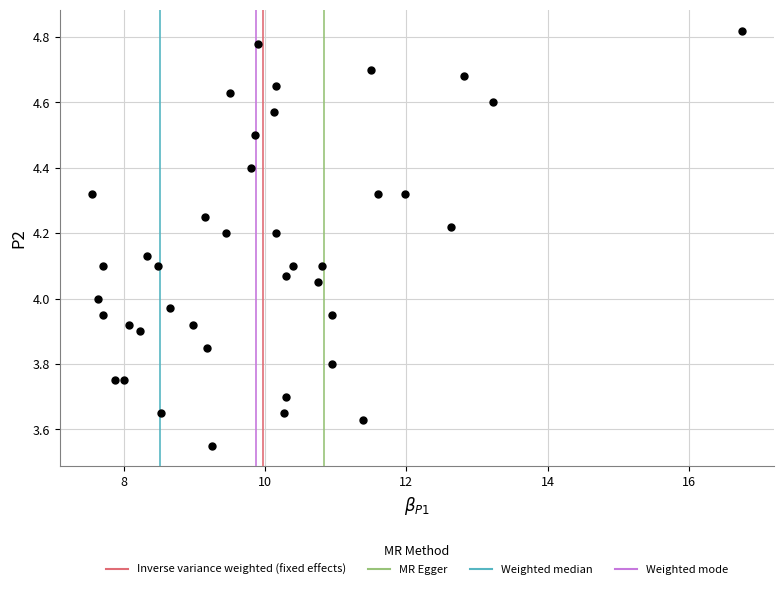

What is the range of Y values (max minus min)?

1.3